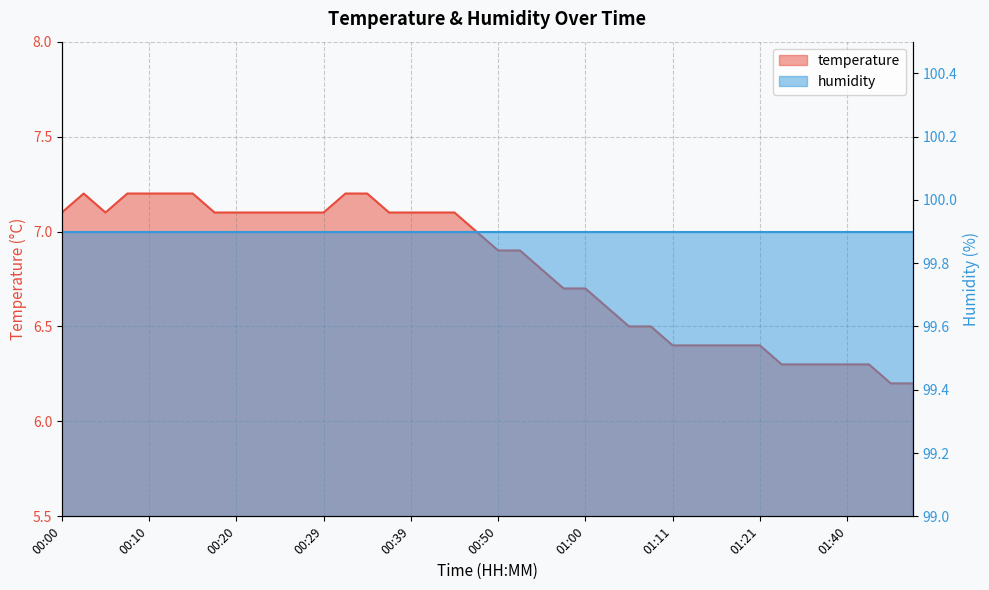

What is the label of the 20th point from the right?

00:50